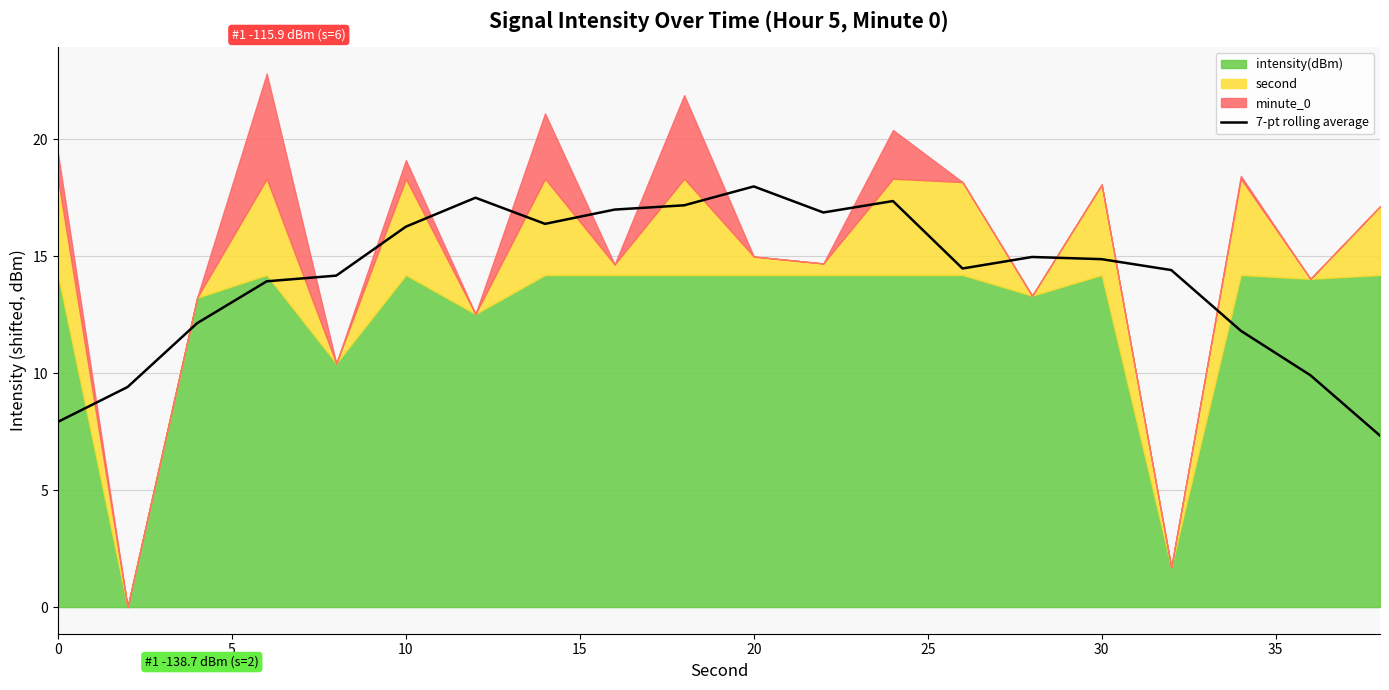

What is the minimum value for 7-pt rolling average?

7.3